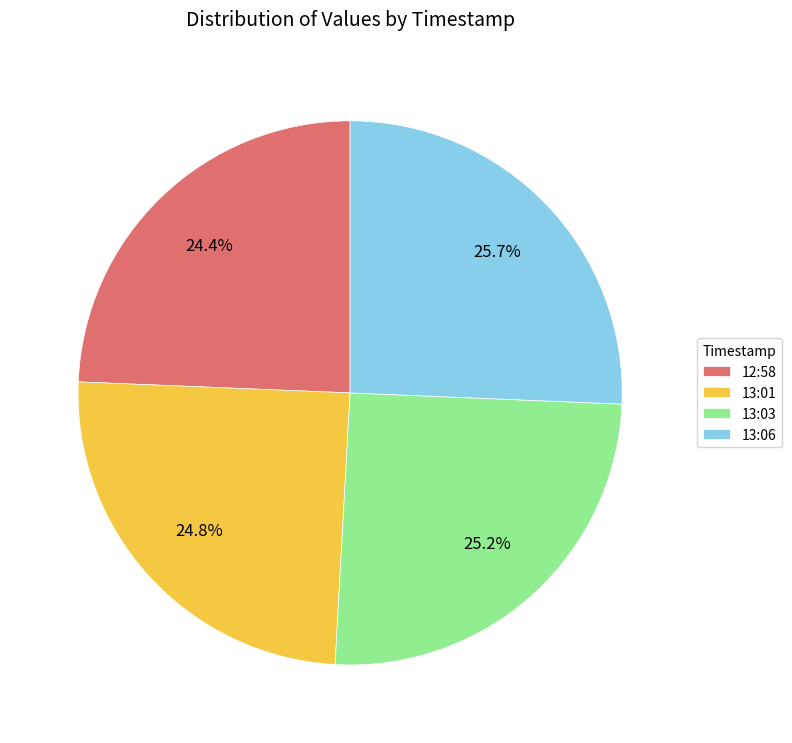

Do 12:58 and 13:01 together represent more than half of the pie?

No